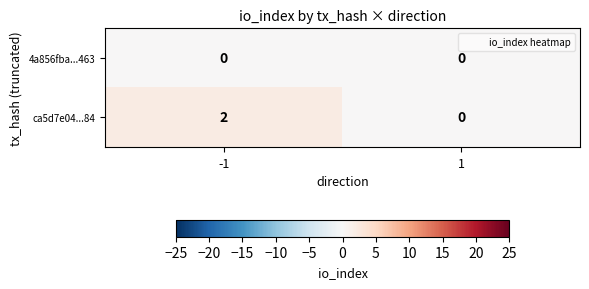

Which label corresponds to the largest value in the chart?

-1